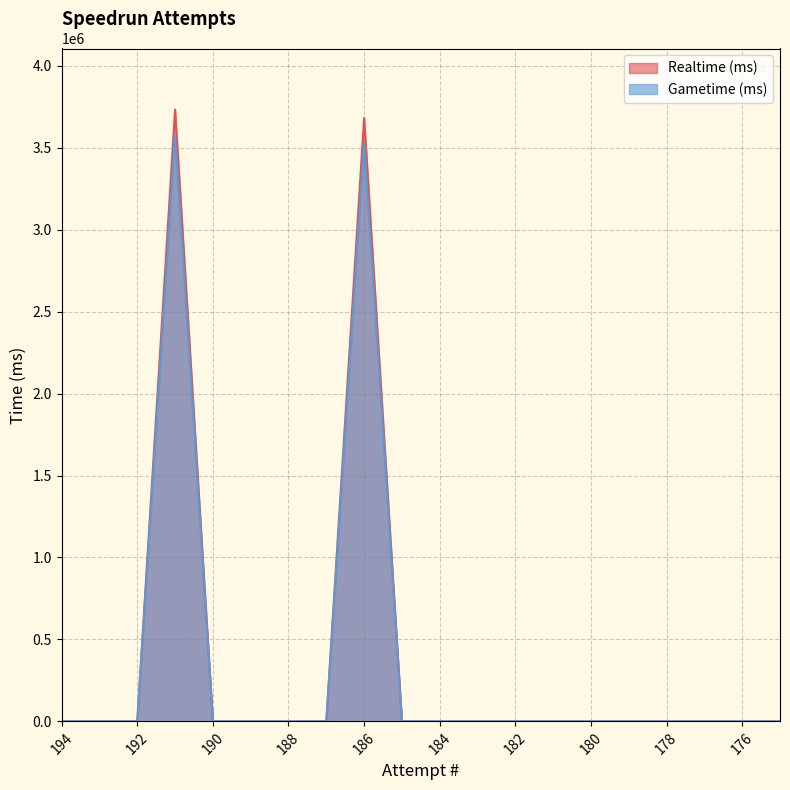

True or false: Realtime (ms) has more than 1 points higher than both neighbors.

True